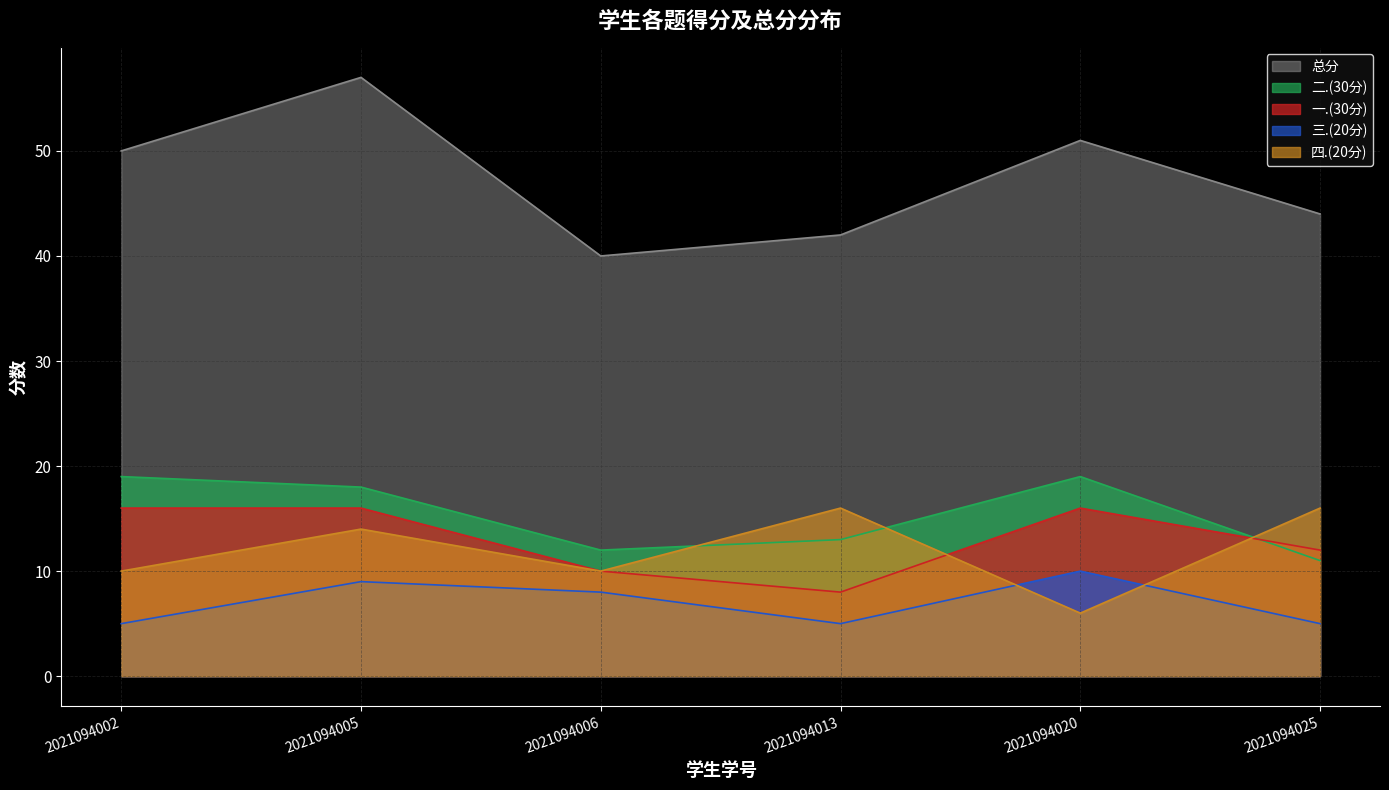

At how many categories does at least one series exceed 51?

1